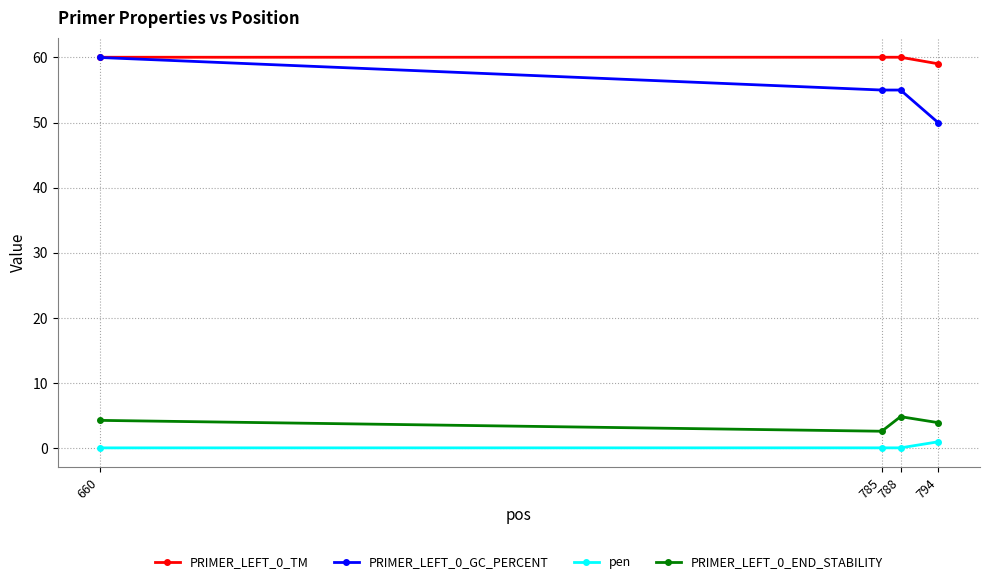

How many lines are shown in the chart?

4